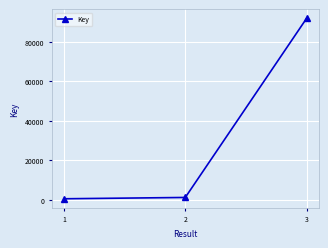

What is the maximum value shown in the chart?

91940